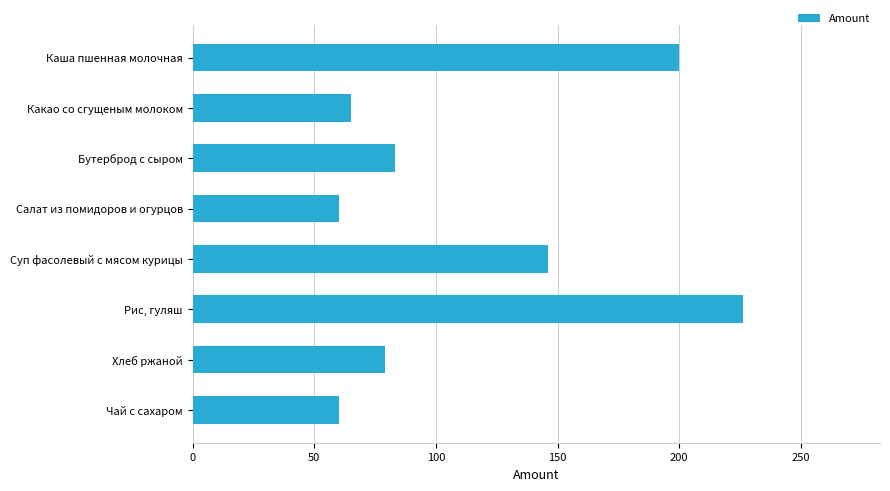

What is the smallest value displayed?

60